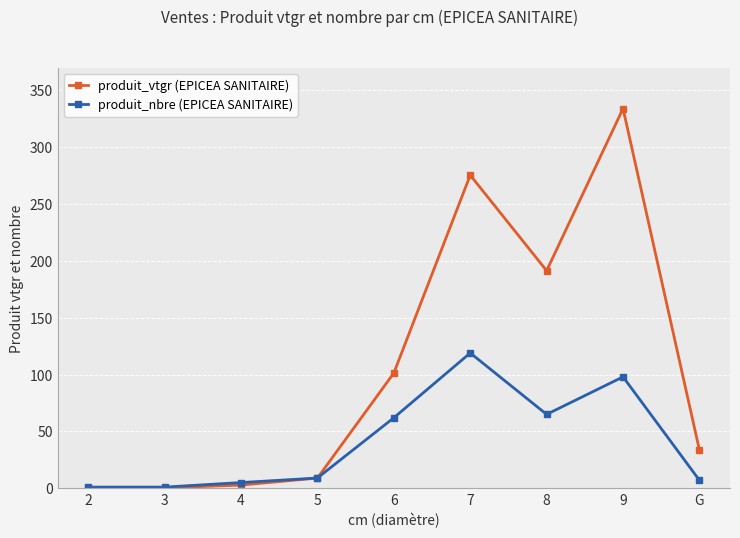

Where do produit_nbre (EPICEA SANITAIRE) and produit_vtgr (EPICEA SANITAIRE) first cross each other?

5 and 6